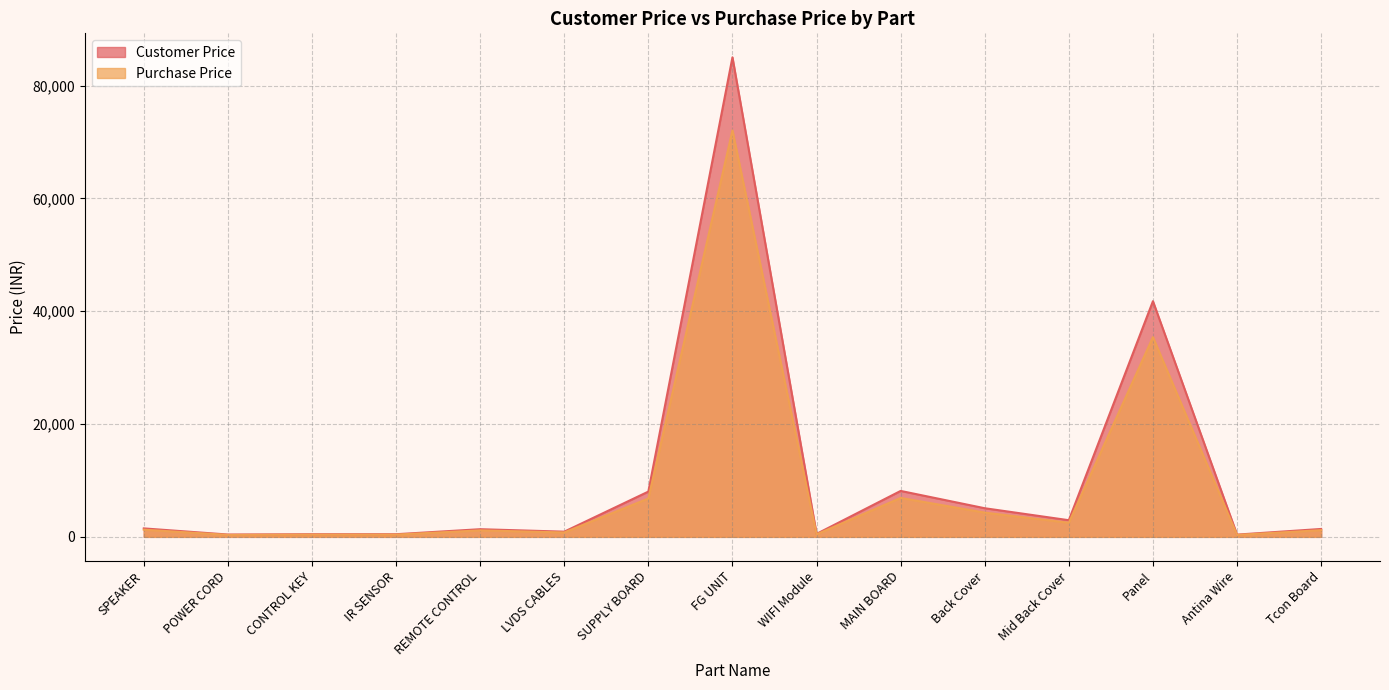

What is the difference between the highest and lowest values at WIFI Module?

80.3